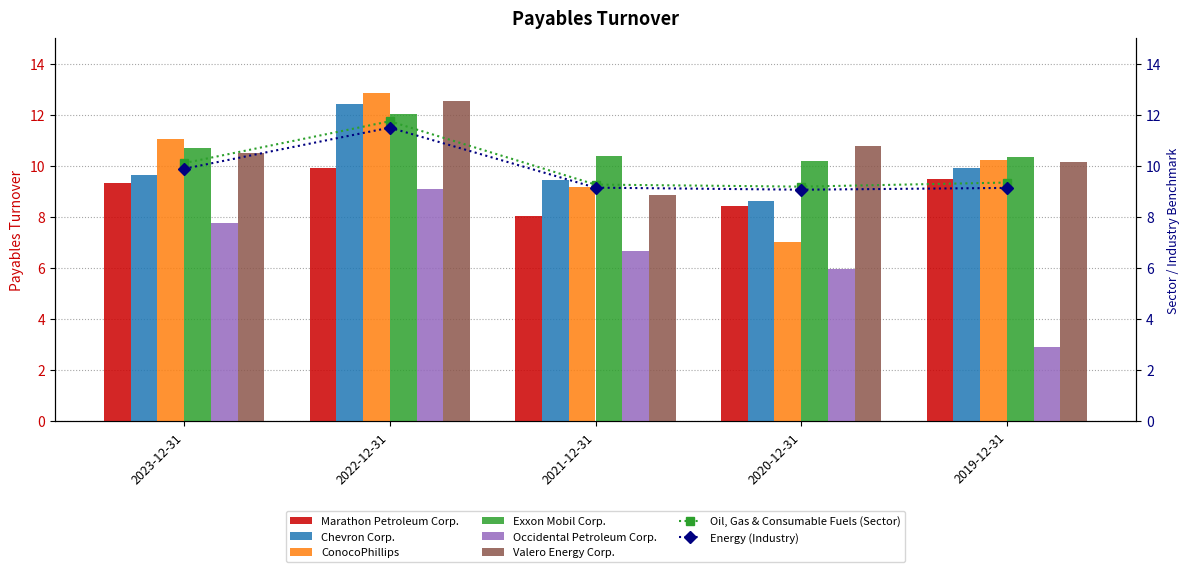

True or false: Valero Energy Corp. has a value of 12.5 at 2022-12-31.

True